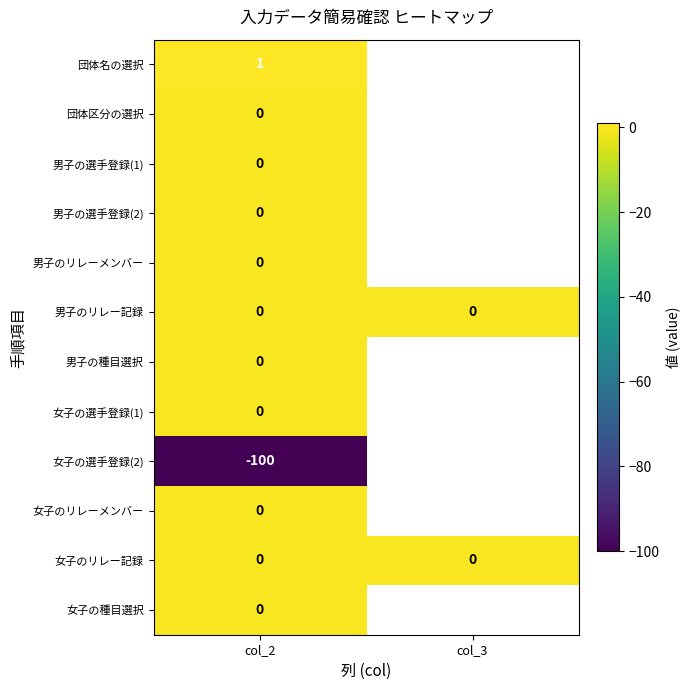

What is the greatest value displayed?

1.0